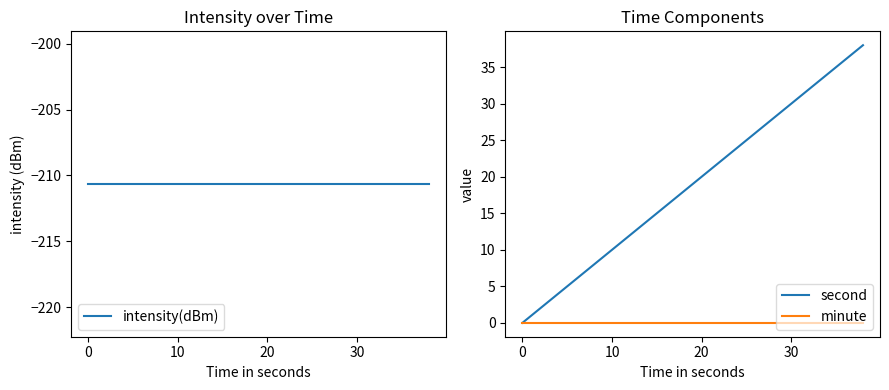

Which series has the largest total across all categories?

second